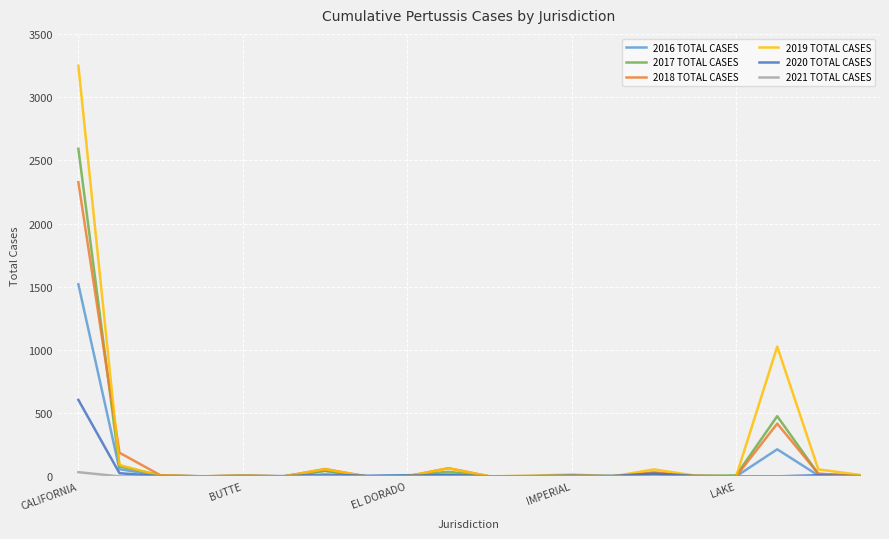

Which series has the largest range (max minus min)?

2019 TOTAL CASES